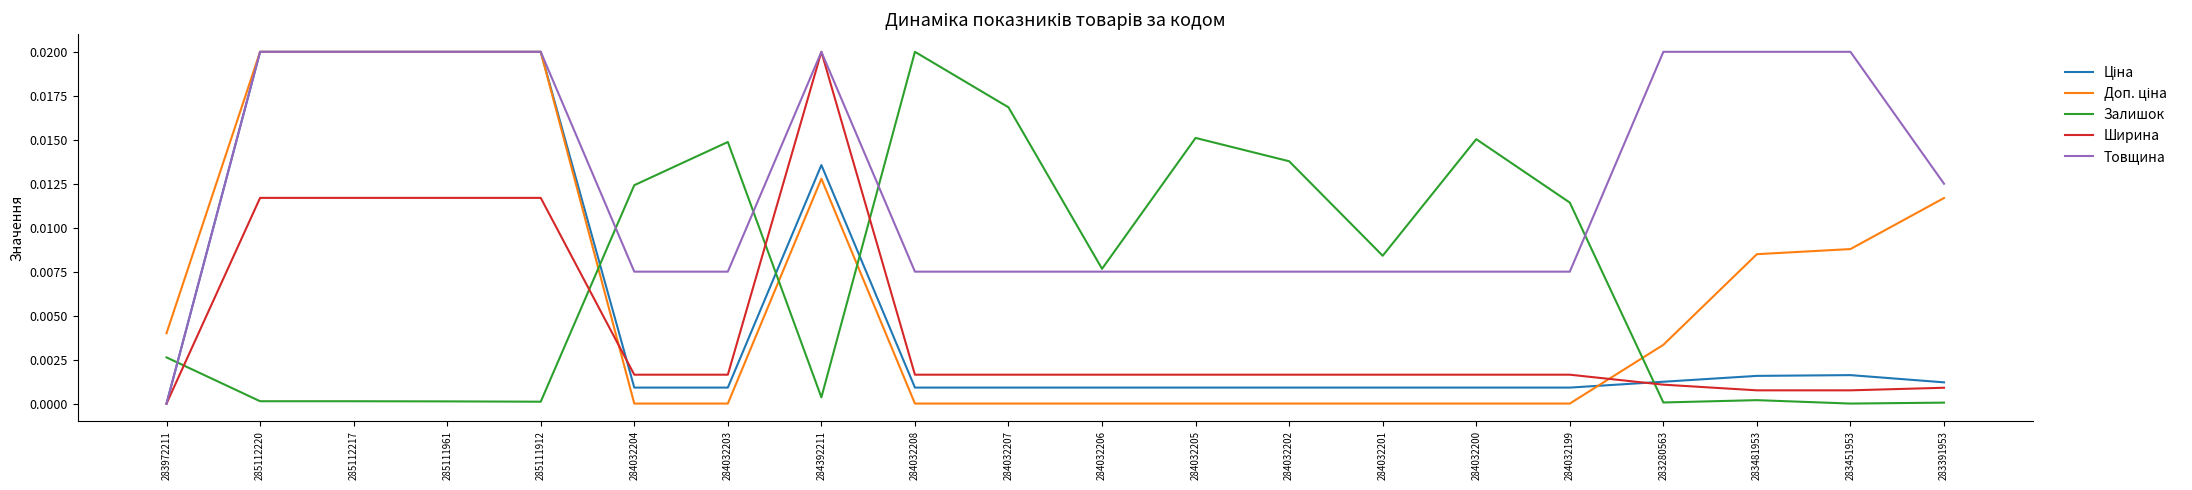

Is the value of Залишок at 285112220 greater than the value of Ширина at 284032206?

No